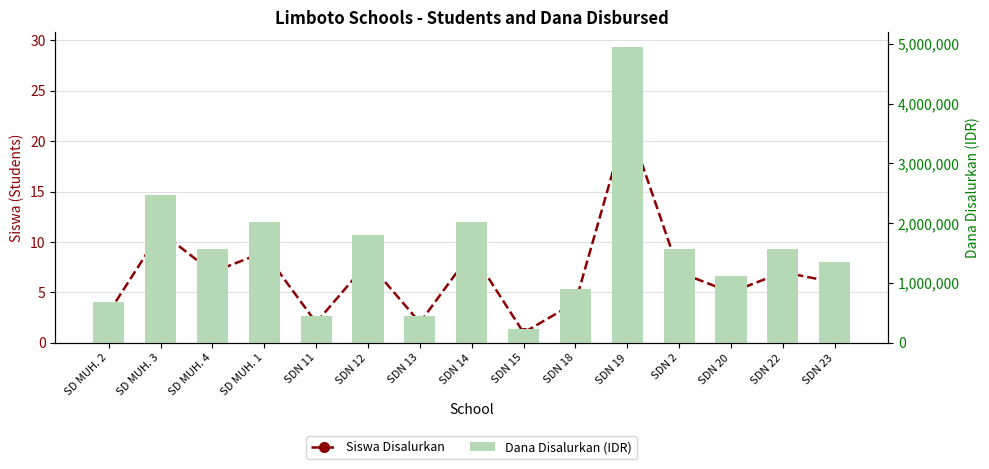

What are all the series names shown in the legend?

Siswa Disalurkan, Dana Disalurkan (IDR)